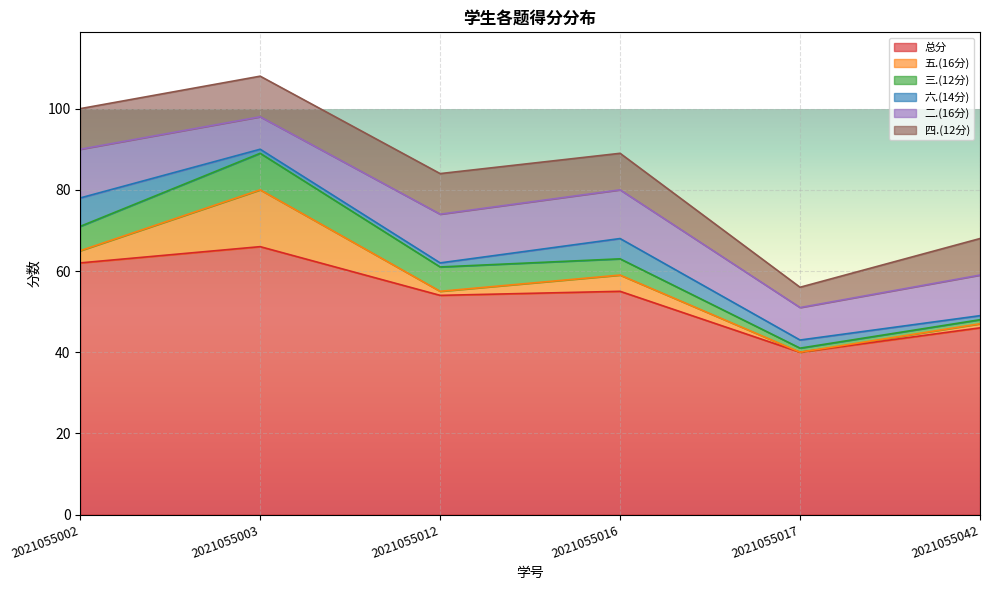

Rank the series by their maximum value, from highest to lowest.

总分, 五.(16分), 二.(16分), 四.(12分), 三.(12分), 六.(14分)